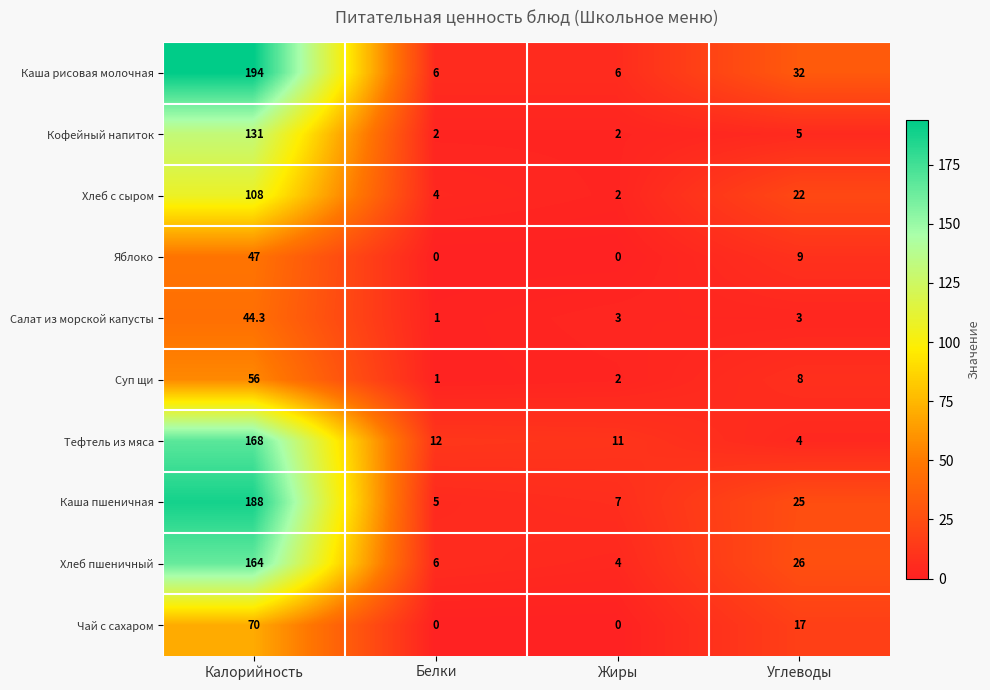

Between Калорийность and Белки, which series saw the biggest shift?

Каша рисовая молочная